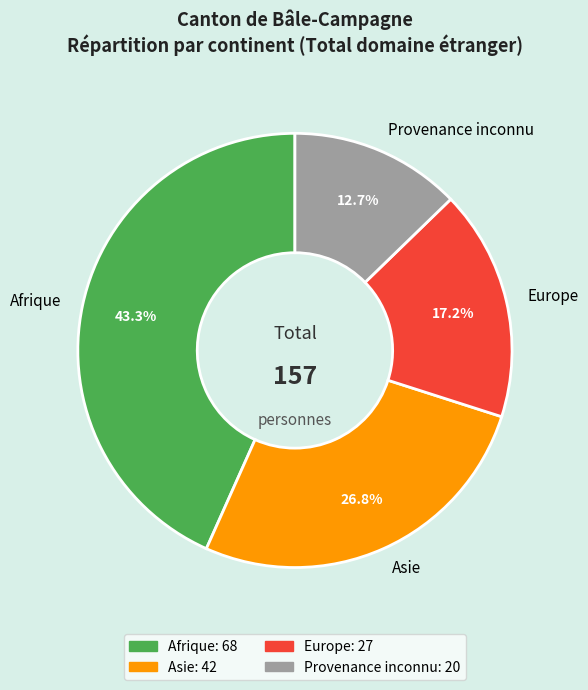

Which category has the smallest portion of the pie?

Provenance inconnu